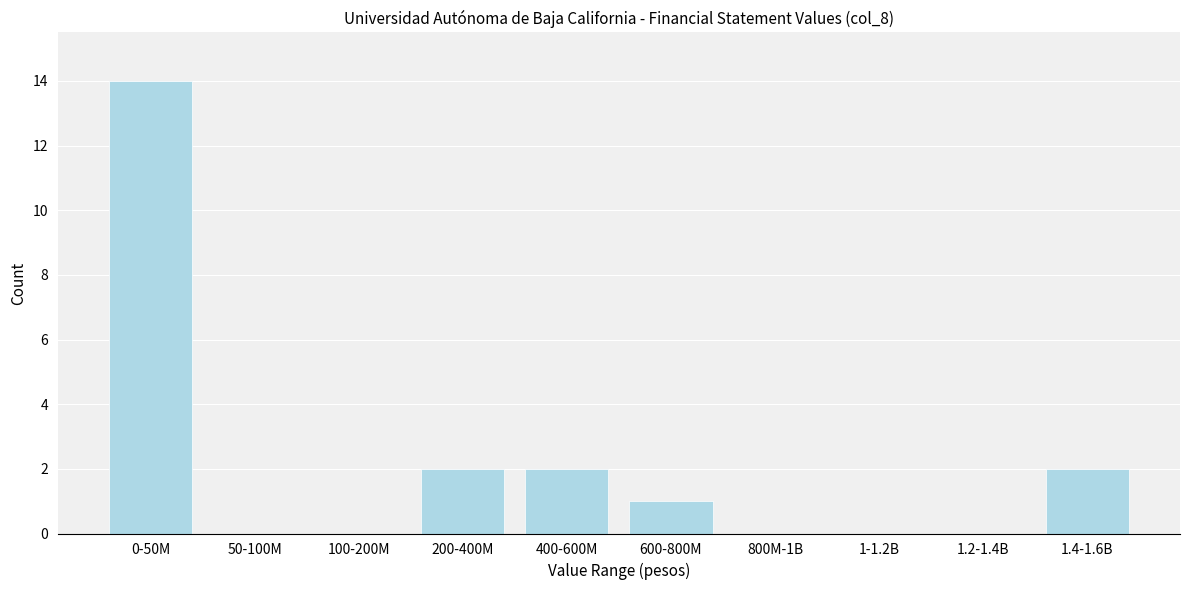

Reading right to left, extract all data points from this chart.

1.4-1.6B=2	1.2-1.4B=0	1-1.2B=0	800M-1B=0	600-800M=1	400-600M=2	200-400M=2	100-200M=0	50-100M=0	0-50M=14